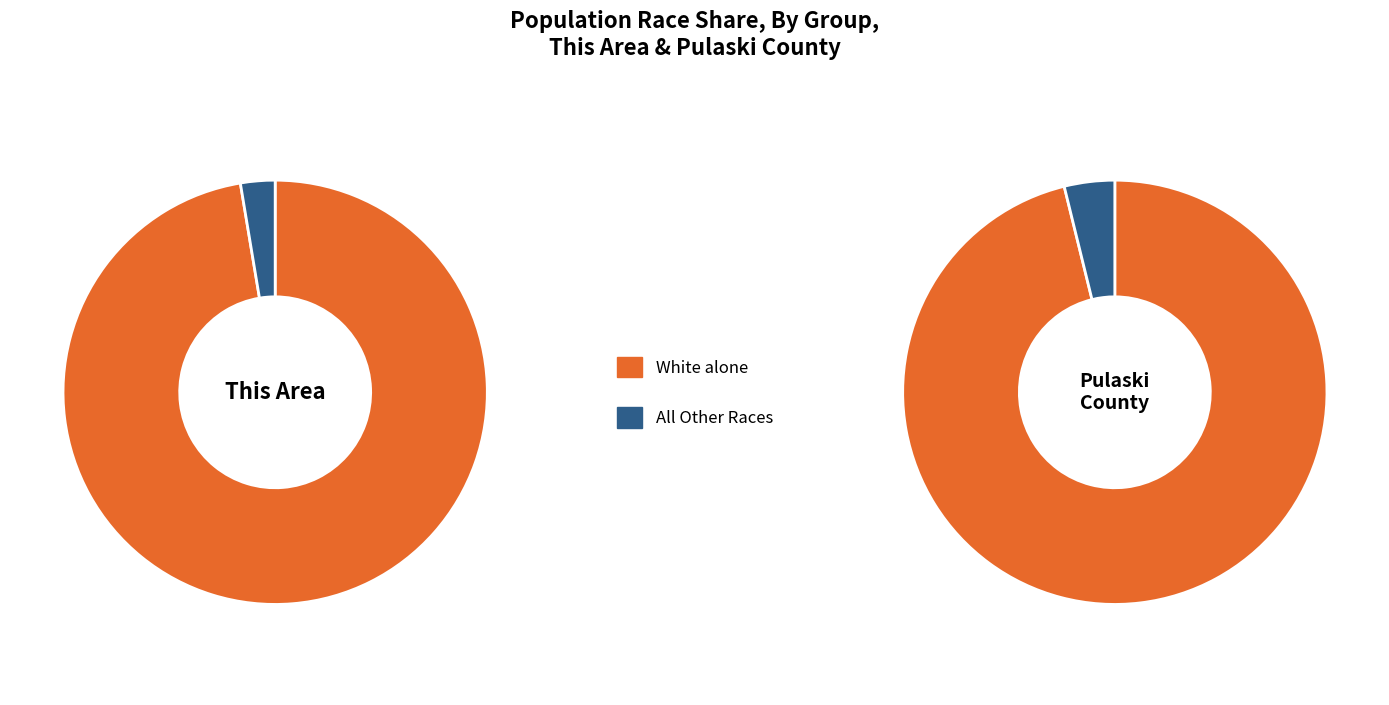

Count the number of slices in the pie.

2